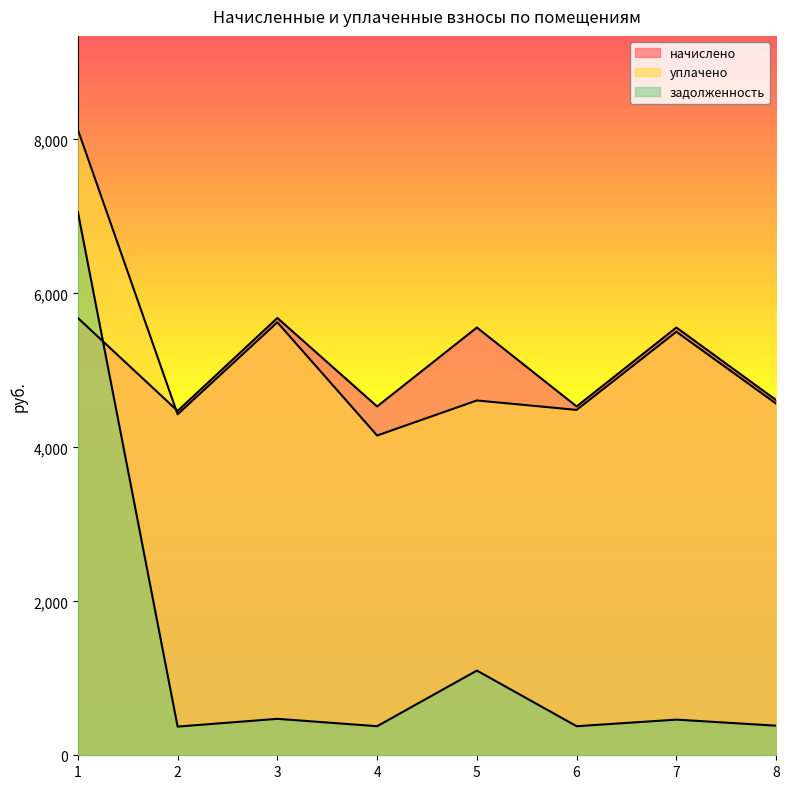

Reading left to right, list all the values displayed in this chart.

начислено: 5680.1	4473.0	5680.1	4530.8	5556.1	4530.8	5556.1	4613.5
уплачено: 8125.1	4428.6	5623.8	4153.3	4608.5	4485.9	5501.0	4567.8
задолженность: 7057.7	372.8	473.3	377.6	1100.4	377.6	463.0	384.5